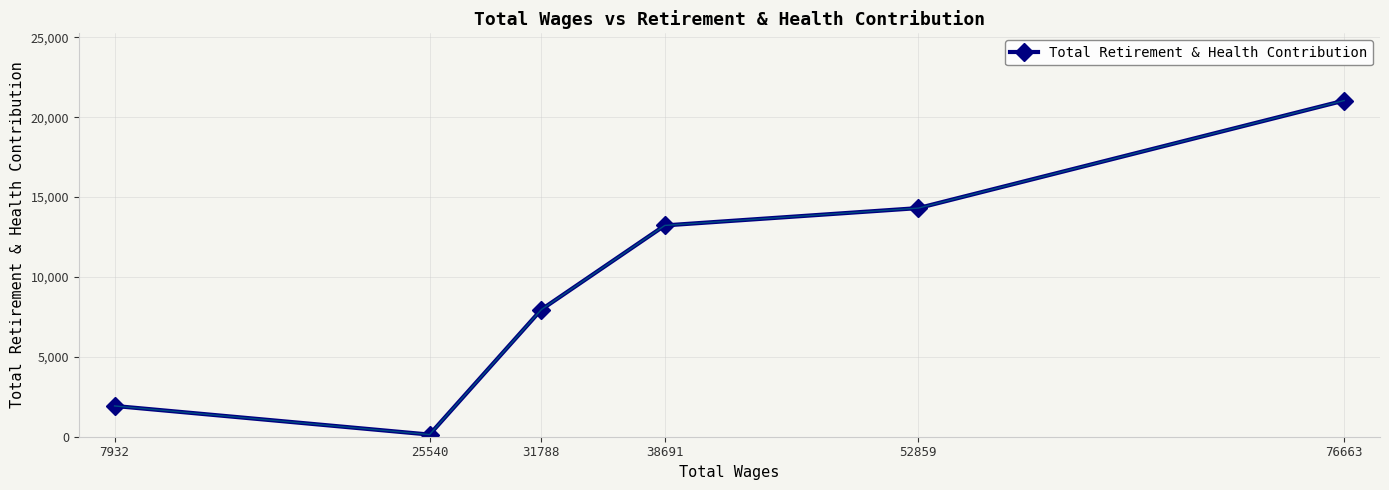

Which label corresponds to the smallest value in the chart?

25540